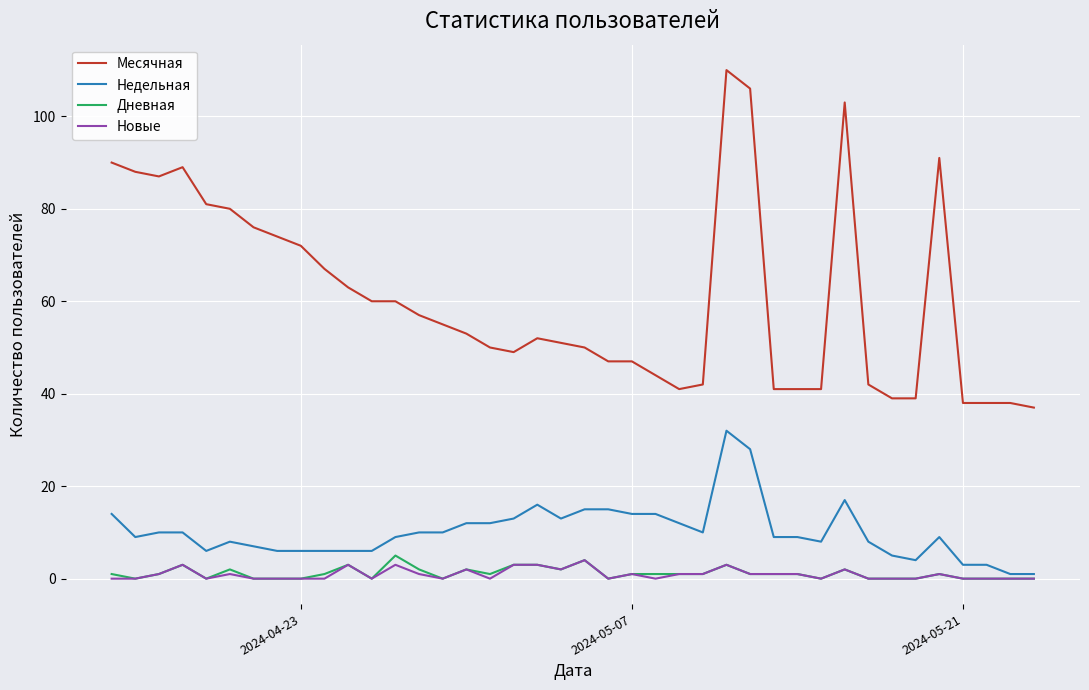

What is the minimum value for Недельная?

1